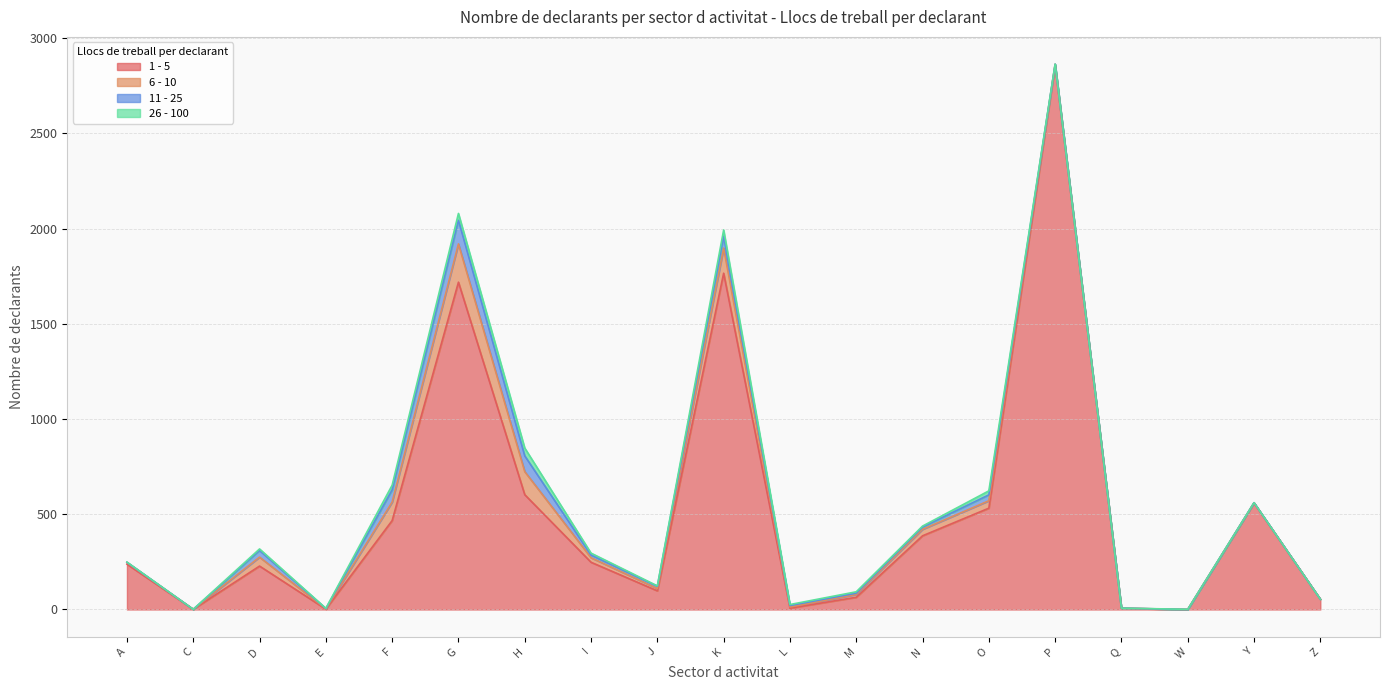

What position from the left is F?

5